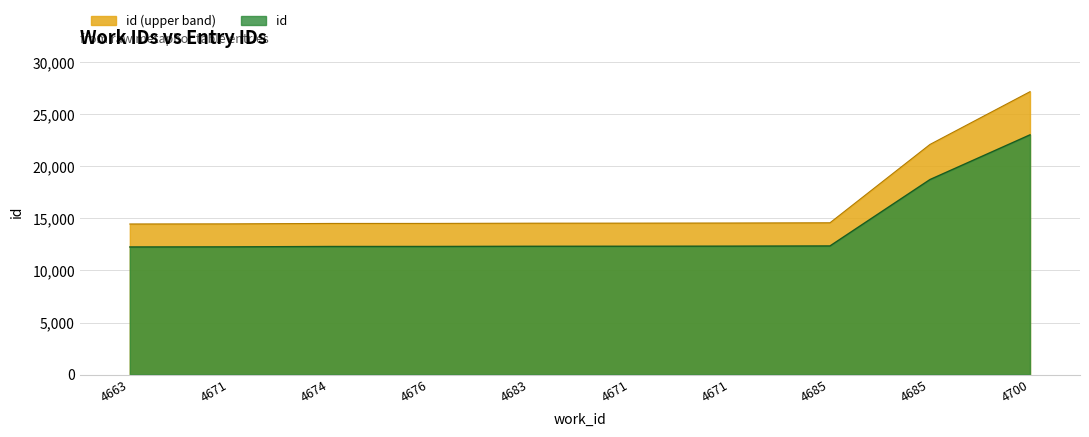

Does the chart have visible grid lines?

Yes